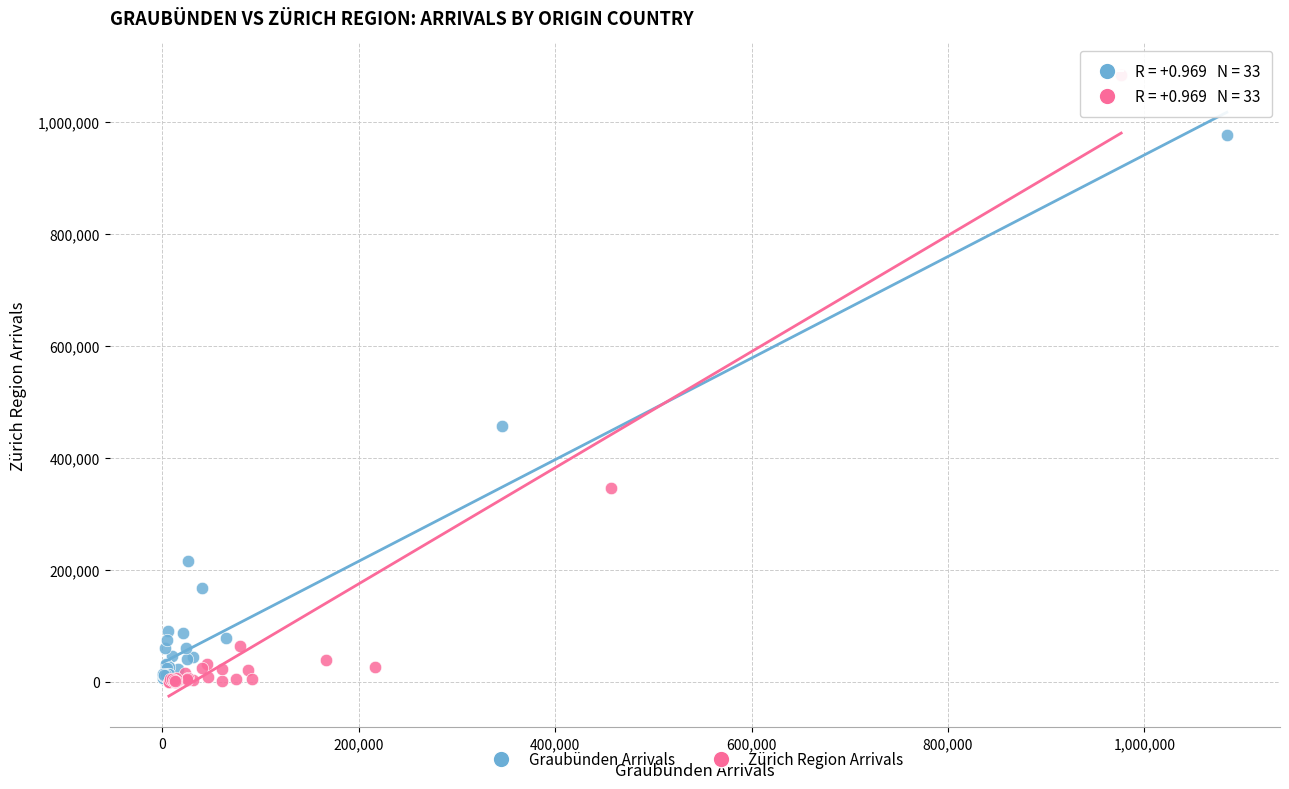

Which series reaches the maximum Y coordinate?

Zürich Region Arrivals